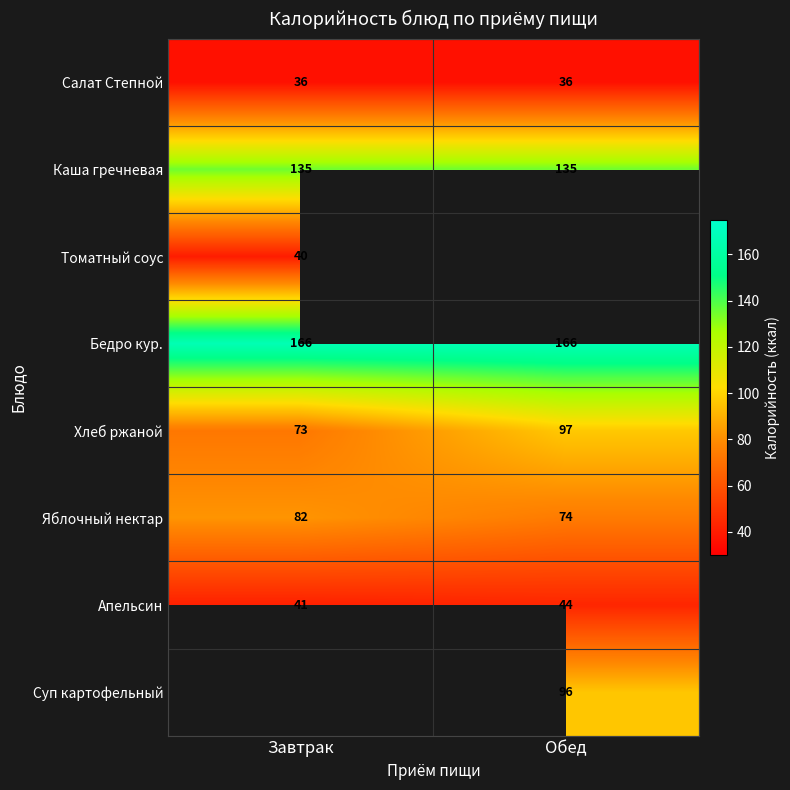

Is it true that Яблочный нектар equals 82 at Завтрак?

True